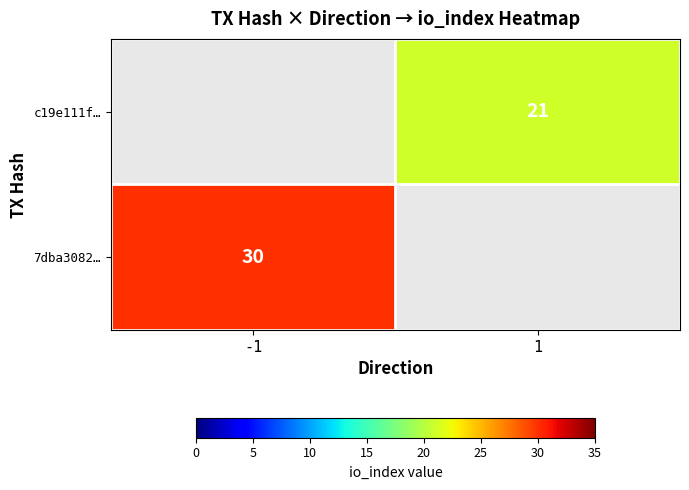

The value of c19e111f… at 1 is 29. True or false?

False